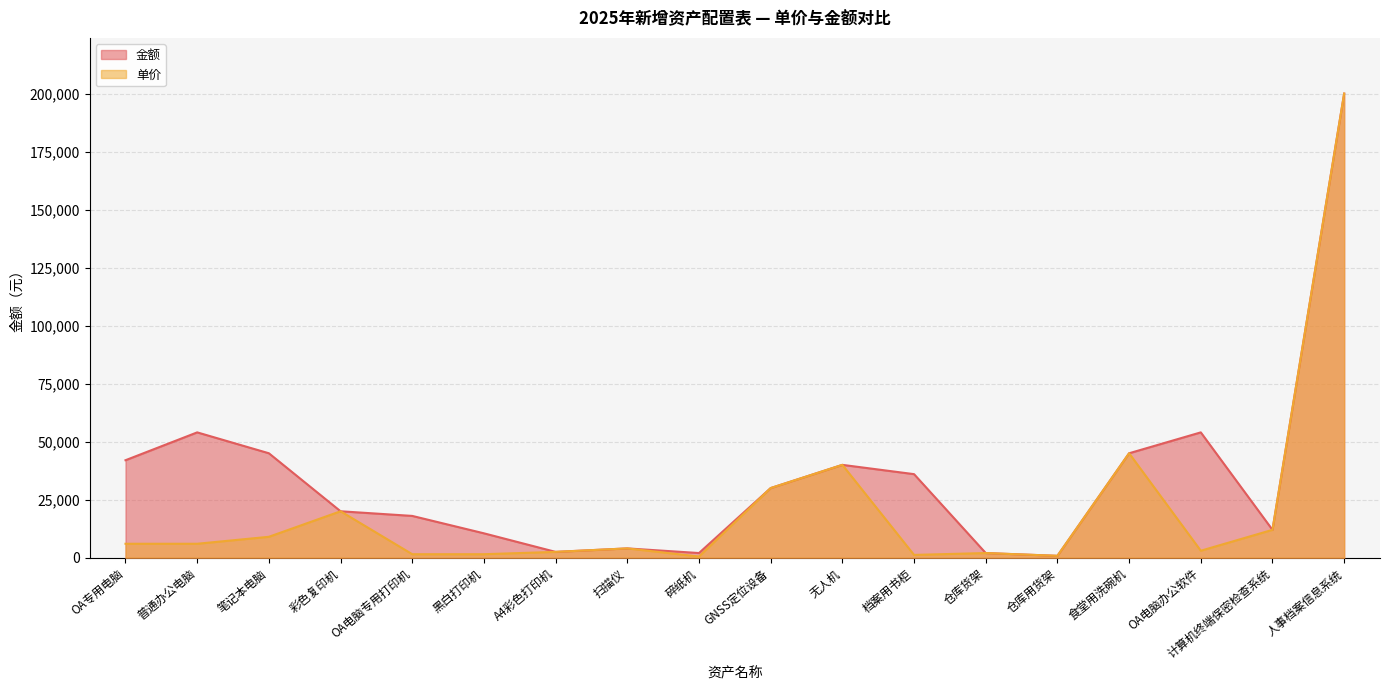

Which series has the largest range (max minus min)?

单价